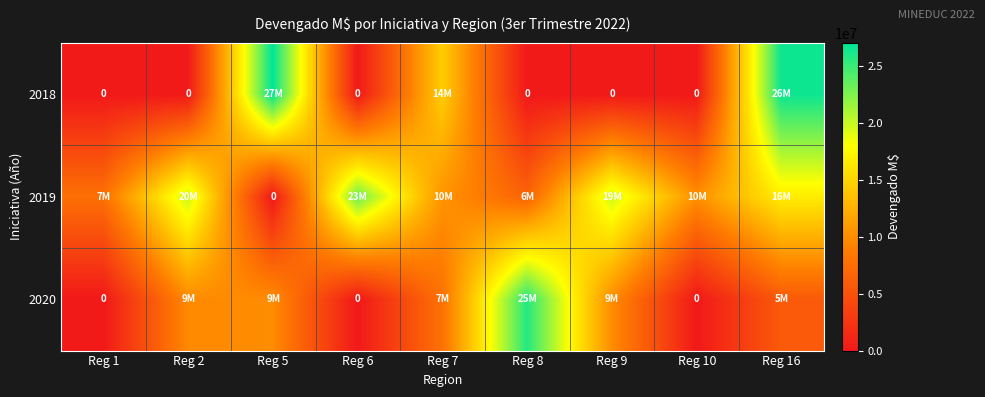

Which series changed the most between Reg 7 and Reg 10?

2018